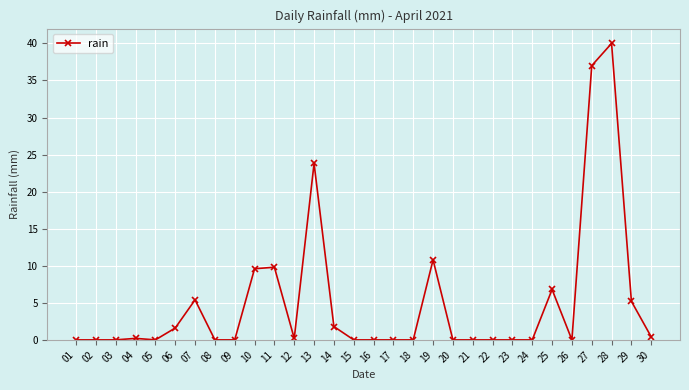

Is this an area chart (filled region under the line)?

No